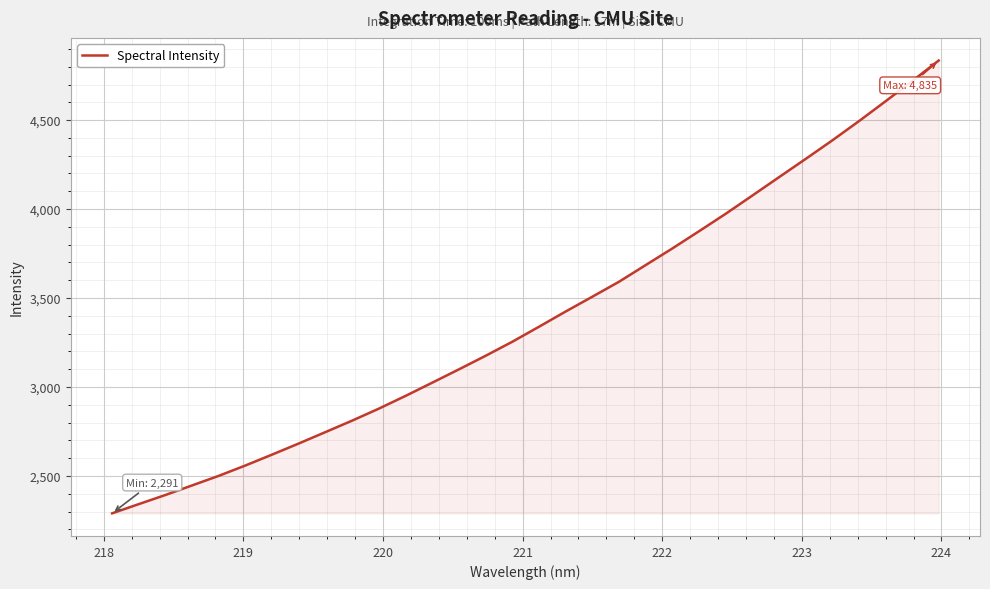

What is the difference between the maximum and minimum values?

2544.0